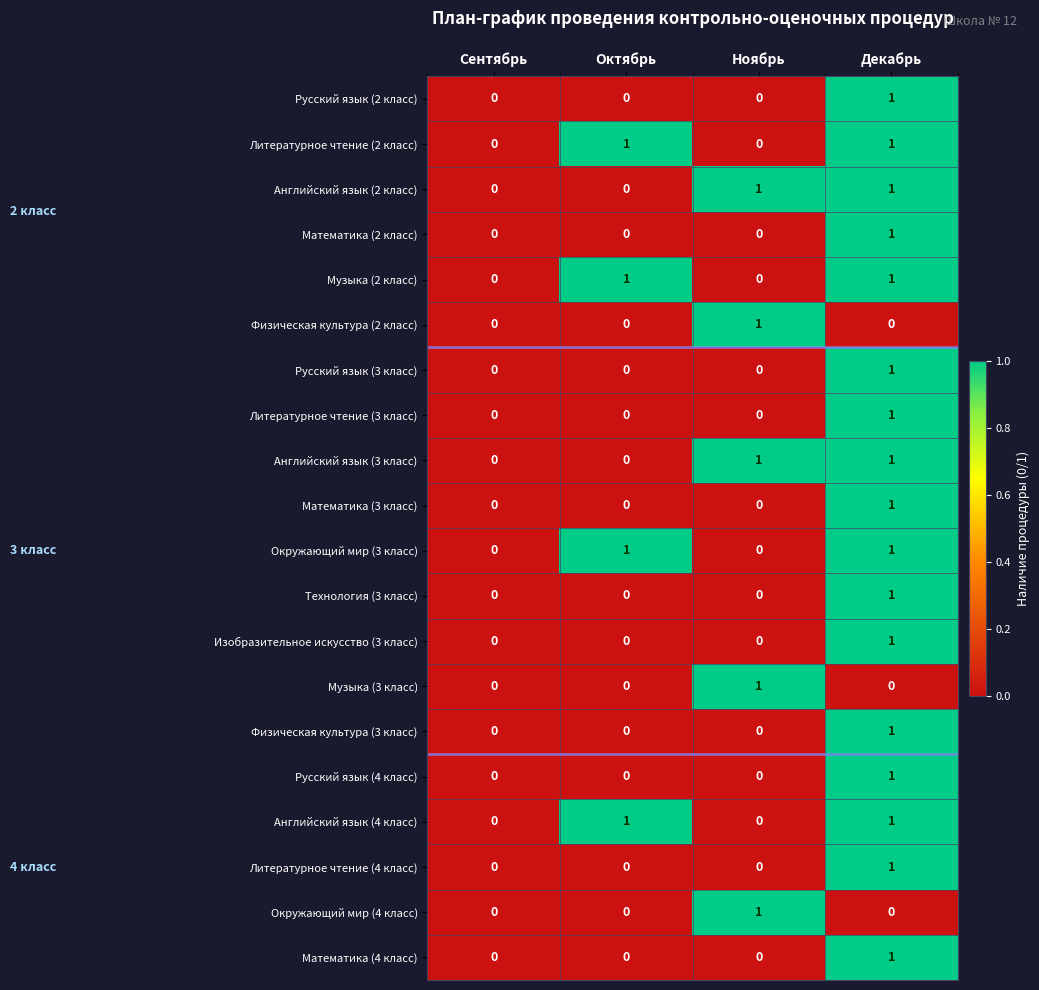

What is the total value across all series at Декабрь?

17